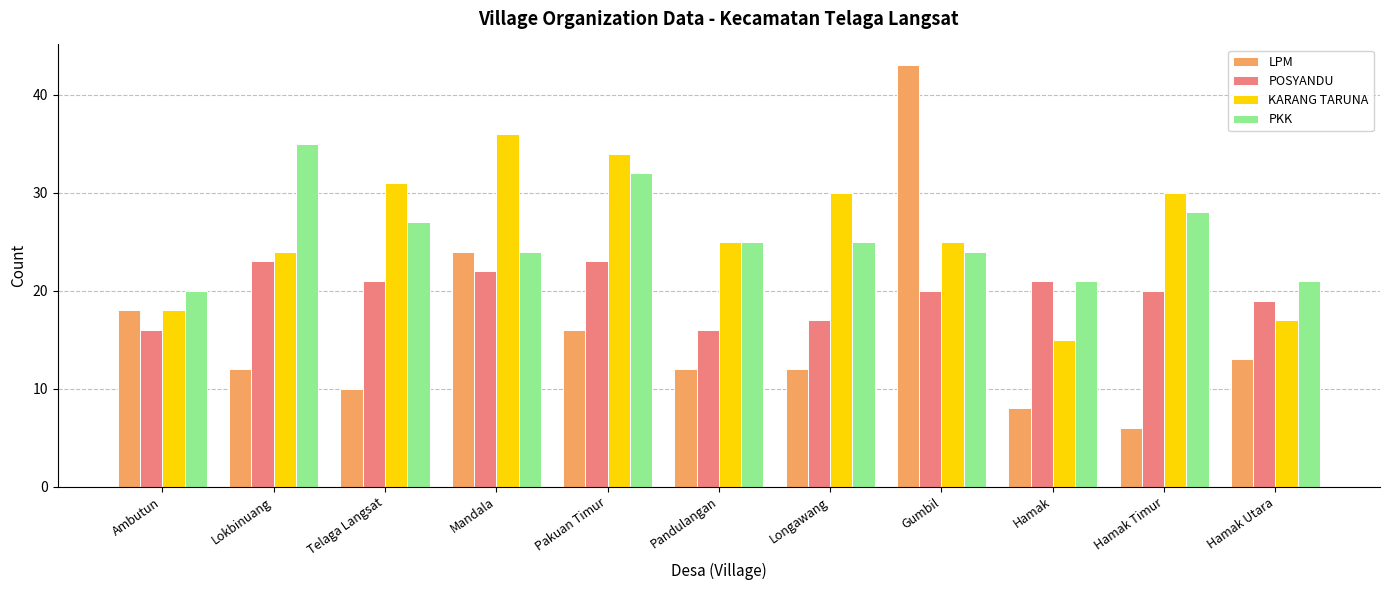

What is the value of the LPM bar at the 2nd from the left?

12